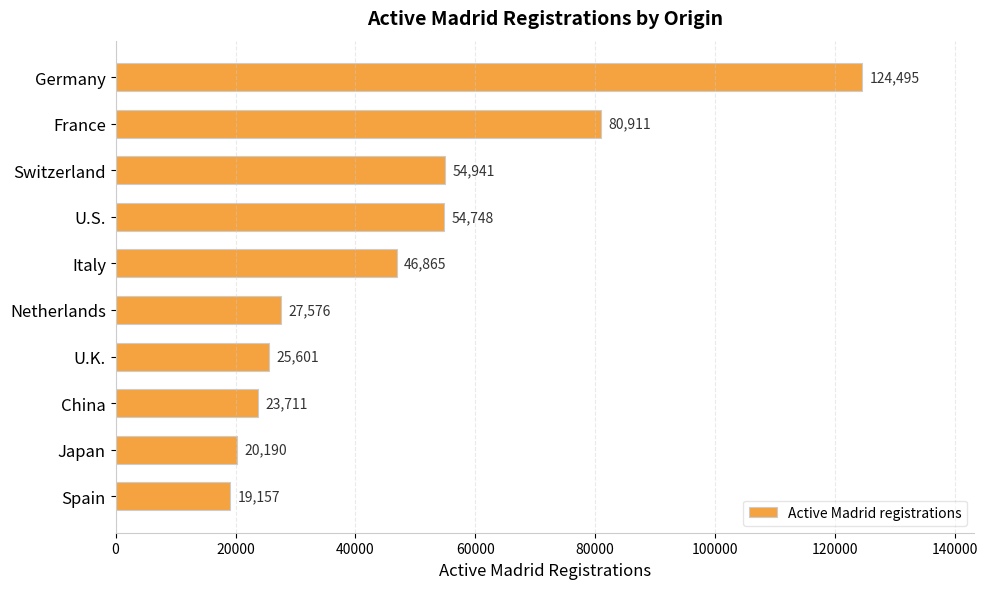

What is the maximum value shown in the chart?

124495